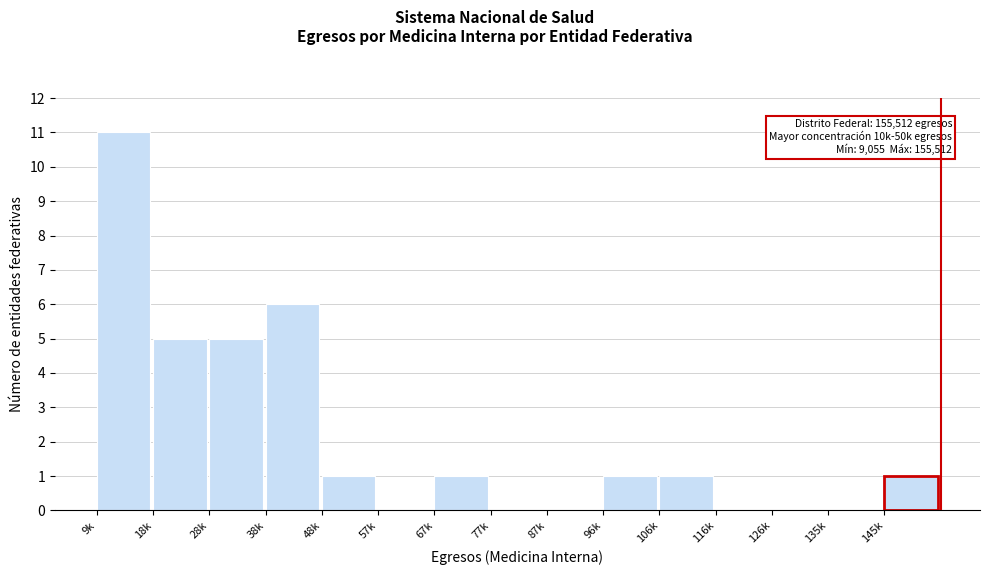

Reading right to left, extract all data points from this chart.

145k=1	135k=0	126k=0	116k=0	106k=1	96k=1	87k=0	77k=0	67k=1	57k=0	48k=1	38k=6	28k=5	18k=5	9k=11